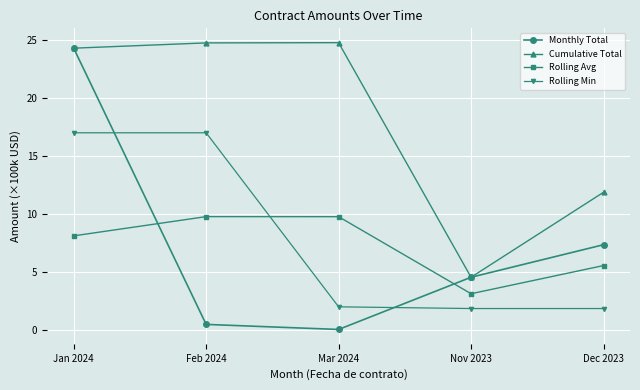

How many interior local peaks does the Rolling Avg series have?

1